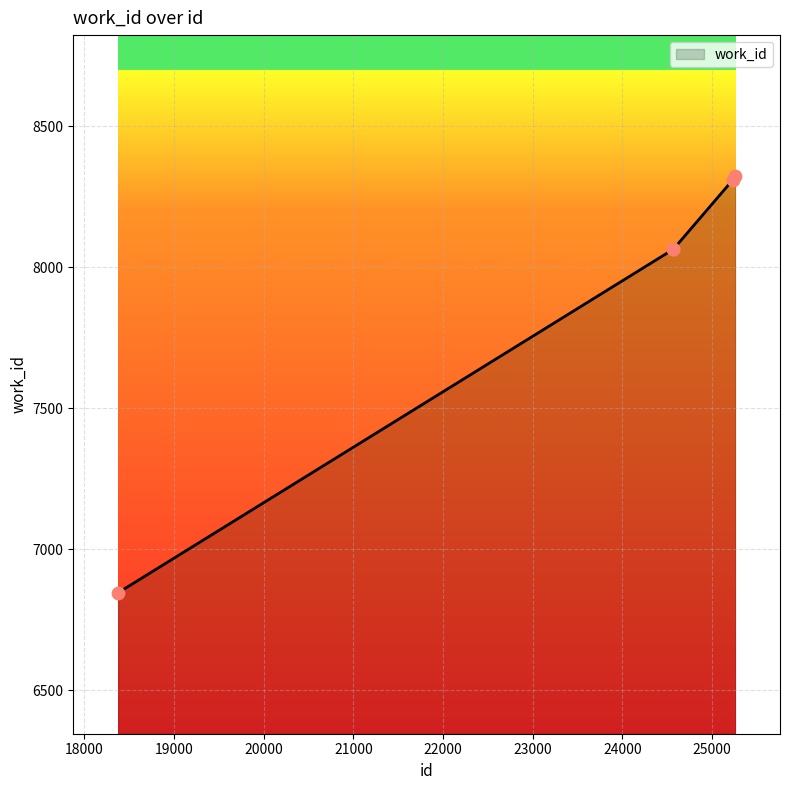

What is the average value?

7921